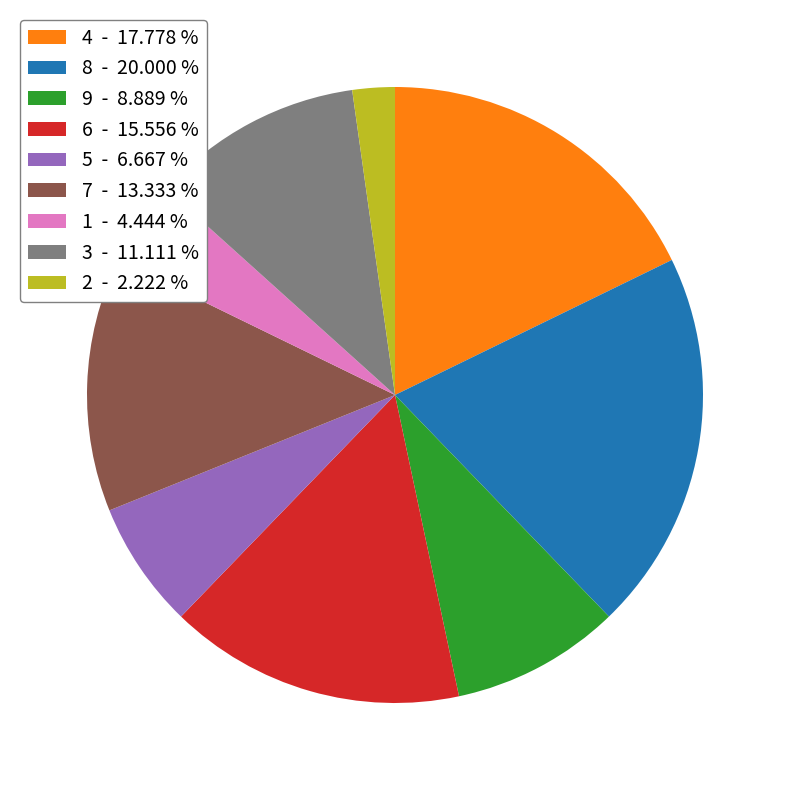

Does 2 account for over 50% of the chart?

No